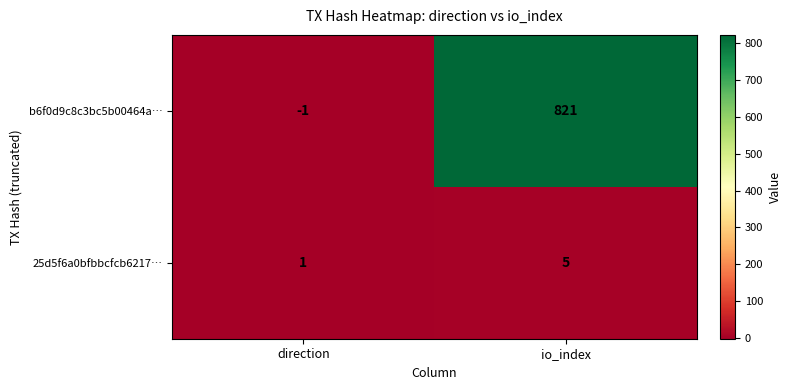

Between direction and io_index, which series saw the biggest shift?

b6f0d9c8c3bc5b00464a…